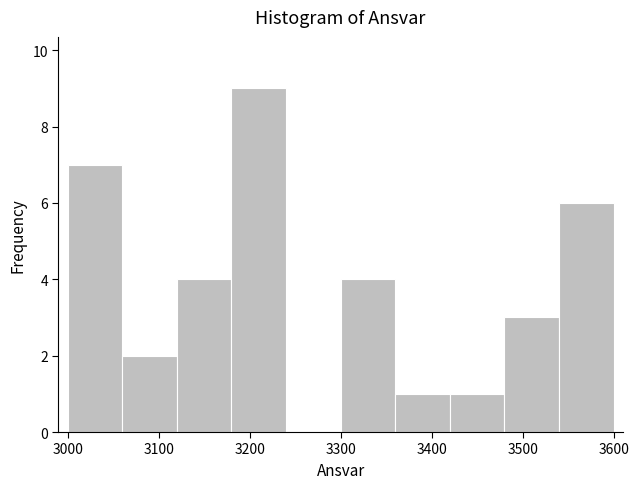

What is the height of the bar covering 3060 to 3120 on the x-axis? The values are not printed on the chart, so give them approximately, as read against the axis.

2